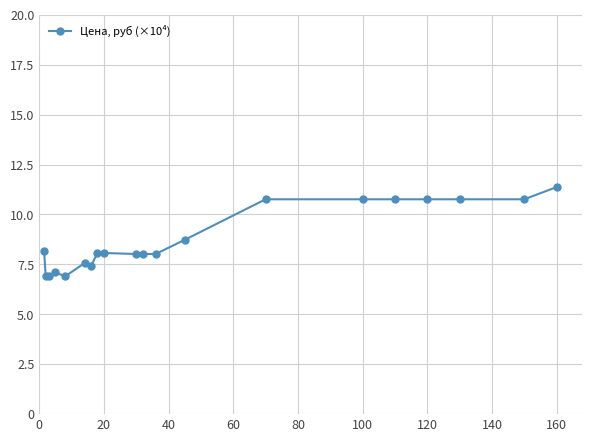

What is the value of the 5th point from the left?

6.9